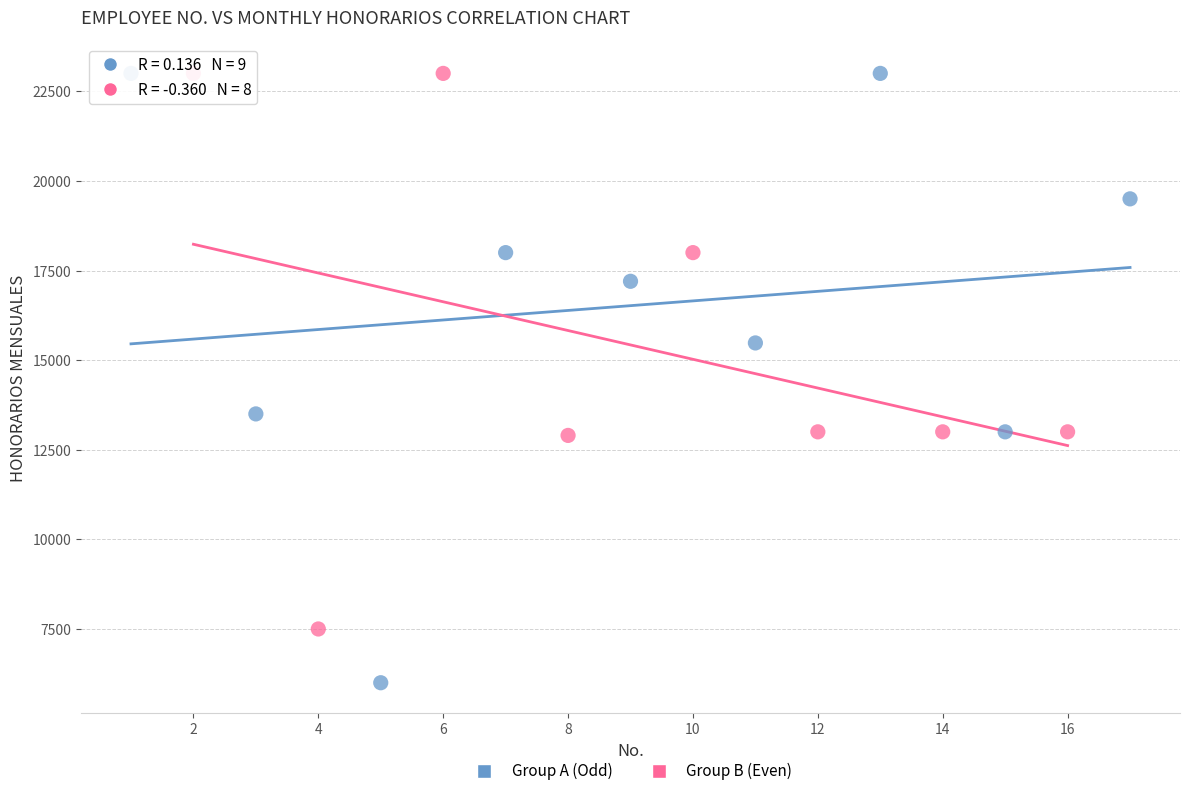

Which series reaches the minimum Y coordinate?

Group A (Odd)